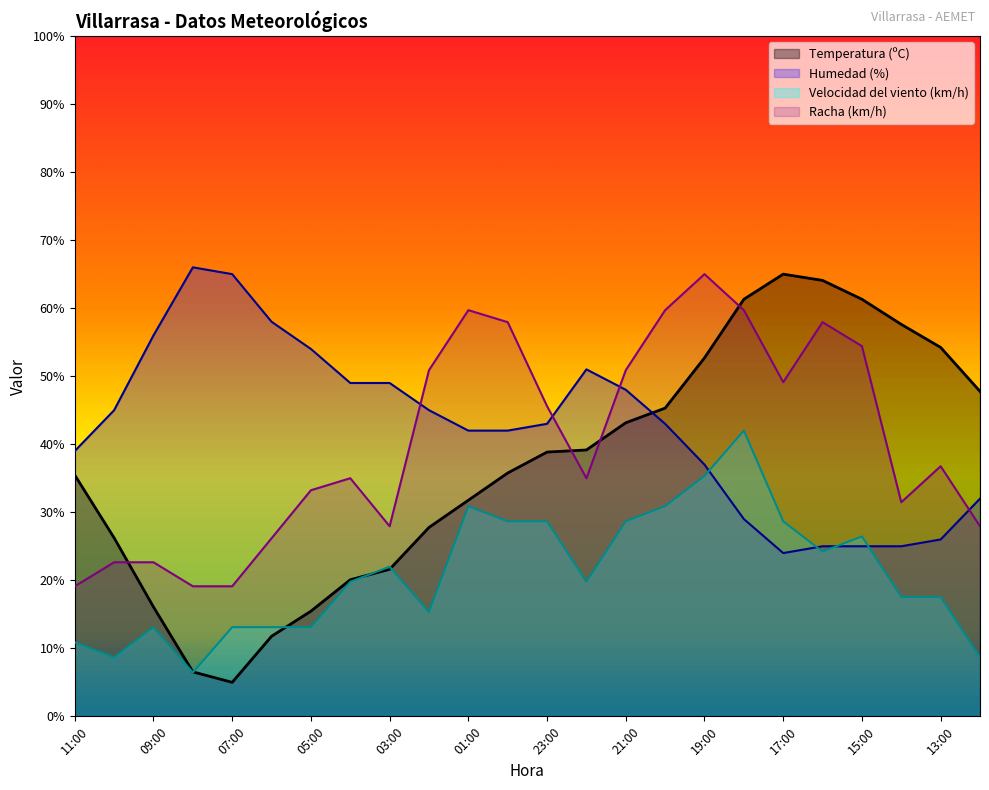

How many values in the Temperatura (ºC) series exceed 38?

12